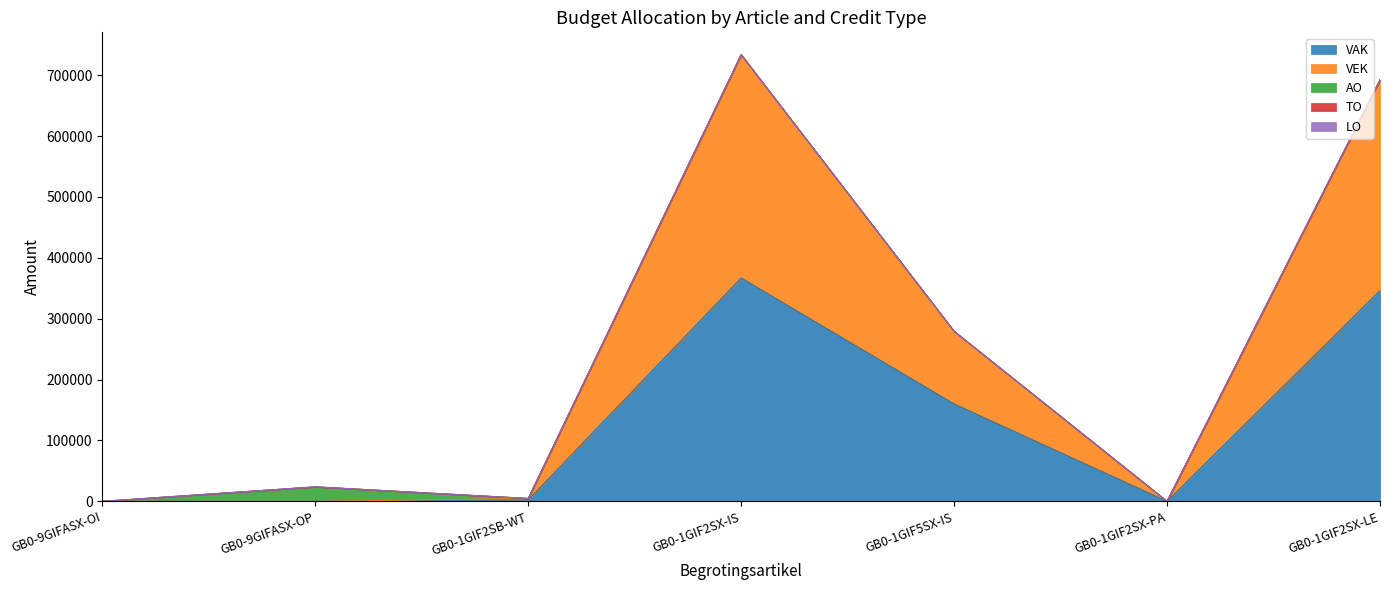

Is the value of AO at GB0-1GIF2SX-LE greater than the value of TO at GB0-1GIF2SX-LE?

No